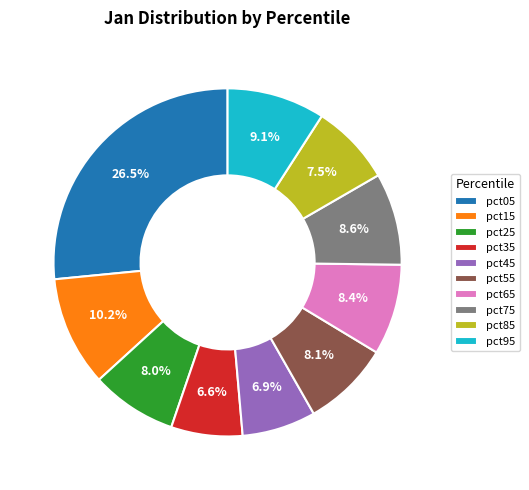

How many slices are in this pie chart?

10